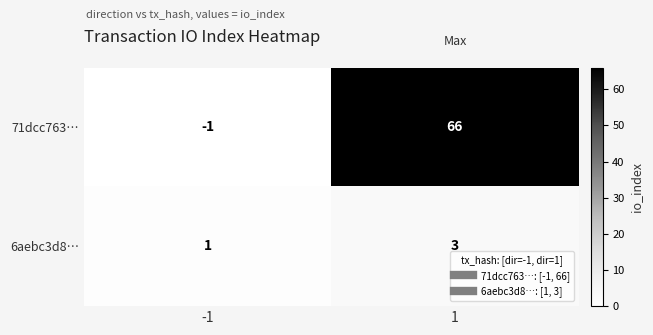

True or false: 6aebc3d8… has a value of 5 at 1.

False